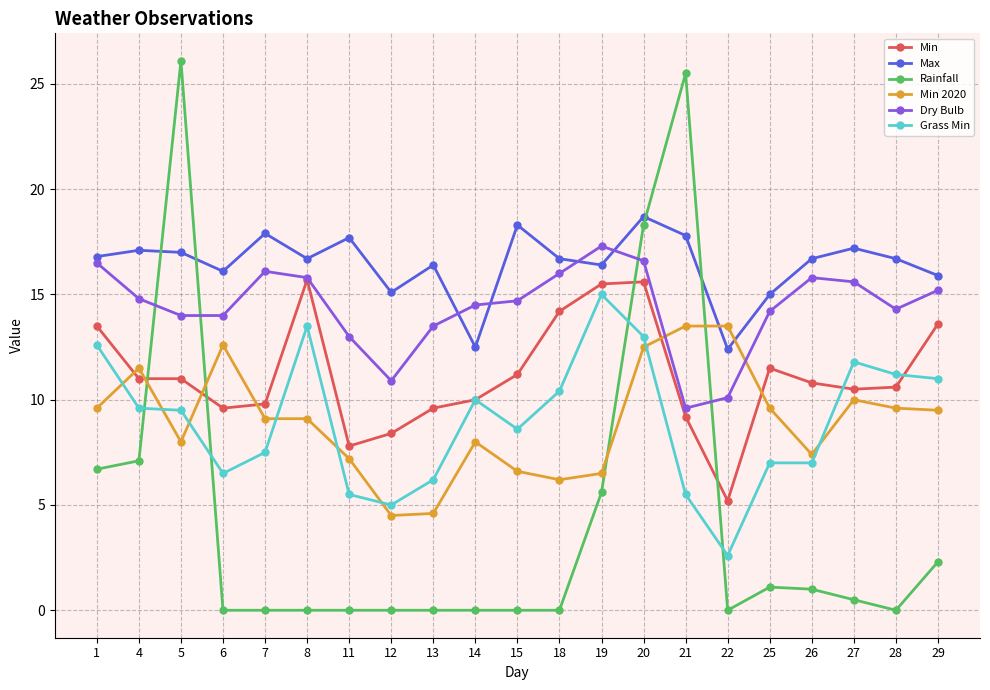

Which category has the highest value across all series?

5